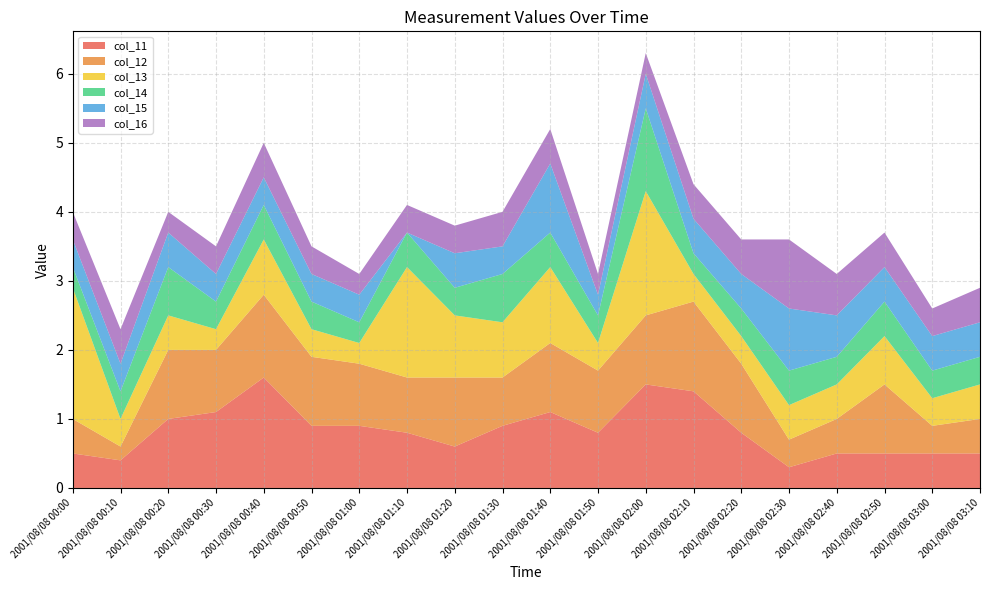

Reading right to left, what are all the values shown in this chart?

col_11: 2001/08/08 03:10=0.5	2001/08/08 03:00=0.5	2001/08/08 02:50=0.5	2001/08/08 02:40=0.5	2001/08/08 02:30=0.3	2001/08/08 02:20=0.8	2001/08/08 02:10=1.4	2001/08/08 02:00=1.5	2001/08/08 01:50=0.8	2001/08/08 01:40=1.1	2001/08/08 01:30=0.9	2001/08/08 01:20=0.6	2001/08/08 01:10=0.8	2001/08/08 01:00=0.9	2001/08/08 00:50=0.9	2001/08/08 00:40=1.6	2001/08/08 00:30=1.1	2001/08/08 00:20=1.0	2001/08/08 00:10=0.4	2001/08/08 00:00=0.5
col_12: 2001/08/08 03:10=0.5	2001/08/08 03:00=0.4	2001/08/08 02:50=1.0	2001/08/08 02:40=0.5	2001/08/08 02:30=0.4	2001/08/08 02:20=1.0	2001/08/08 02:10=1.3	2001/08/08 02:00=1.0	2001/08/08 01:50=0.9	2001/08/08 01:40=1.0	2001/08/08 01:30=0.7	2001/08/08 01:20=1.0	2001/08/08 01:10=0.8	2001/08/08 01:00=0.9	2001/08/08 00:50=1.0	2001/08/08 00:40=1.2	2001/08/08 00:30=0.9	2001/08/08 00:20=1.0	2001/08/08 00:10=0.2	2001/08/08 00:00=0.5
col_13: 2001/08/08 03:10=0.5	2001/08/08 03:00=0.4	2001/08/08 02:50=0.7	2001/08/08 02:40=0.5	2001/08/08 02:30=0.5	2001/08/08 02:20=0.4	2001/08/08 02:10=0.4	2001/08/08 02:00=1.8	2001/08/08 01:50=0.4	2001/08/08 01:40=1.1	2001/08/08 01:30=0.8	2001/08/08 01:20=0.9	2001/08/08 01:10=1.6	2001/08/08 01:00=0.3	2001/08/08 00:50=0.4	2001/08/08 00:40=0.8	2001/08/08 00:30=0.3	2001/08/08 00:20=0.5	2001/08/08 00:10=0.4	2001/08/08 00:00=1.9
col_14: 2001/08/08 03:10=0.4	2001/08/08 03:00=0.4	2001/08/08 02:50=0.5	2001/08/08 02:40=0.4	2001/08/08 02:30=0.5	2001/08/08 02:20=0.4	2001/08/08 02:10=0.3	2001/08/08 02:00=1.2	2001/08/08 01:50=0.4	2001/08/08 01:40=0.5	2001/08/08 01:30=0.7	2001/08/08 01:20=0.4	2001/08/08 01:10=0.5	2001/08/08 01:00=0.3	2001/08/08 00:50=0.4	2001/08/08 00:40=0.5	2001/08/08 00:30=0.4	2001/08/08 00:20=0.7	2001/08/08 00:10=0.4	2001/08/08 00:00=0.3
col_15: 2001/08/08 03:10=0.5	2001/08/08 03:00=0.5	2001/08/08 02:50=0.5	2001/08/08 02:40=0.6	2001/08/08 02:30=0.9	2001/08/08 02:20=0.5	2001/08/08 02:10=0.5	2001/08/08 02:00=0.5	2001/08/08 01:50=0.3	2001/08/08 01:40=1.0	2001/08/08 01:30=0.4	2001/08/08 01:20=0.5	2001/08/08 01:10=0.0	2001/08/08 01:00=0.4	2001/08/08 00:50=0.4	2001/08/08 00:40=0.4	2001/08/08 00:30=0.4	2001/08/08 00:20=0.5	2001/08/08 00:10=0.4	2001/08/08 00:00=0.4
col_16: 2001/08/08 03:10=0.5	2001/08/08 03:00=0.4	2001/08/08 02:50=0.5	2001/08/08 02:40=0.6	2001/08/08 02:30=1.0	2001/08/08 02:20=0.5	2001/08/08 02:10=0.5	2001/08/08 02:00=0.3	2001/08/08 01:50=0.3	2001/08/08 01:40=0.5	2001/08/08 01:30=0.5	2001/08/08 01:20=0.4	2001/08/08 01:10=0.4	2001/08/08 01:00=0.3	2001/08/08 00:50=0.4	2001/08/08 00:40=0.5	2001/08/08 00:30=0.4	2001/08/08 00:20=0.3	2001/08/08 00:10=0.5	2001/08/08 00:00=0.4